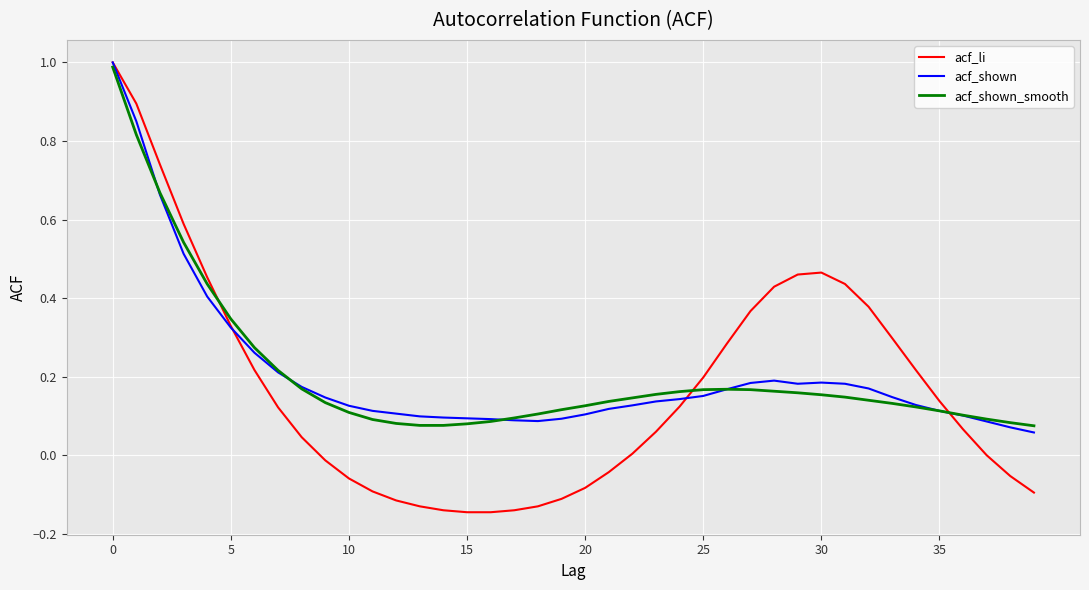

What are all the series names shown in the legend?

acf_li, acf_shown, acf_shown_smooth